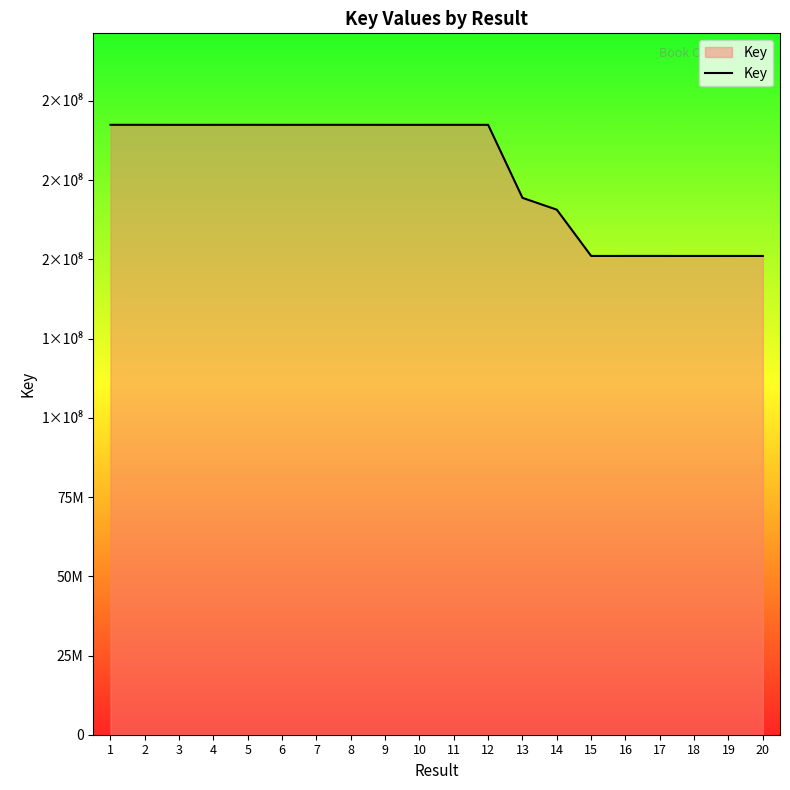

What is the sum of the values at 1 and 17?

343586197